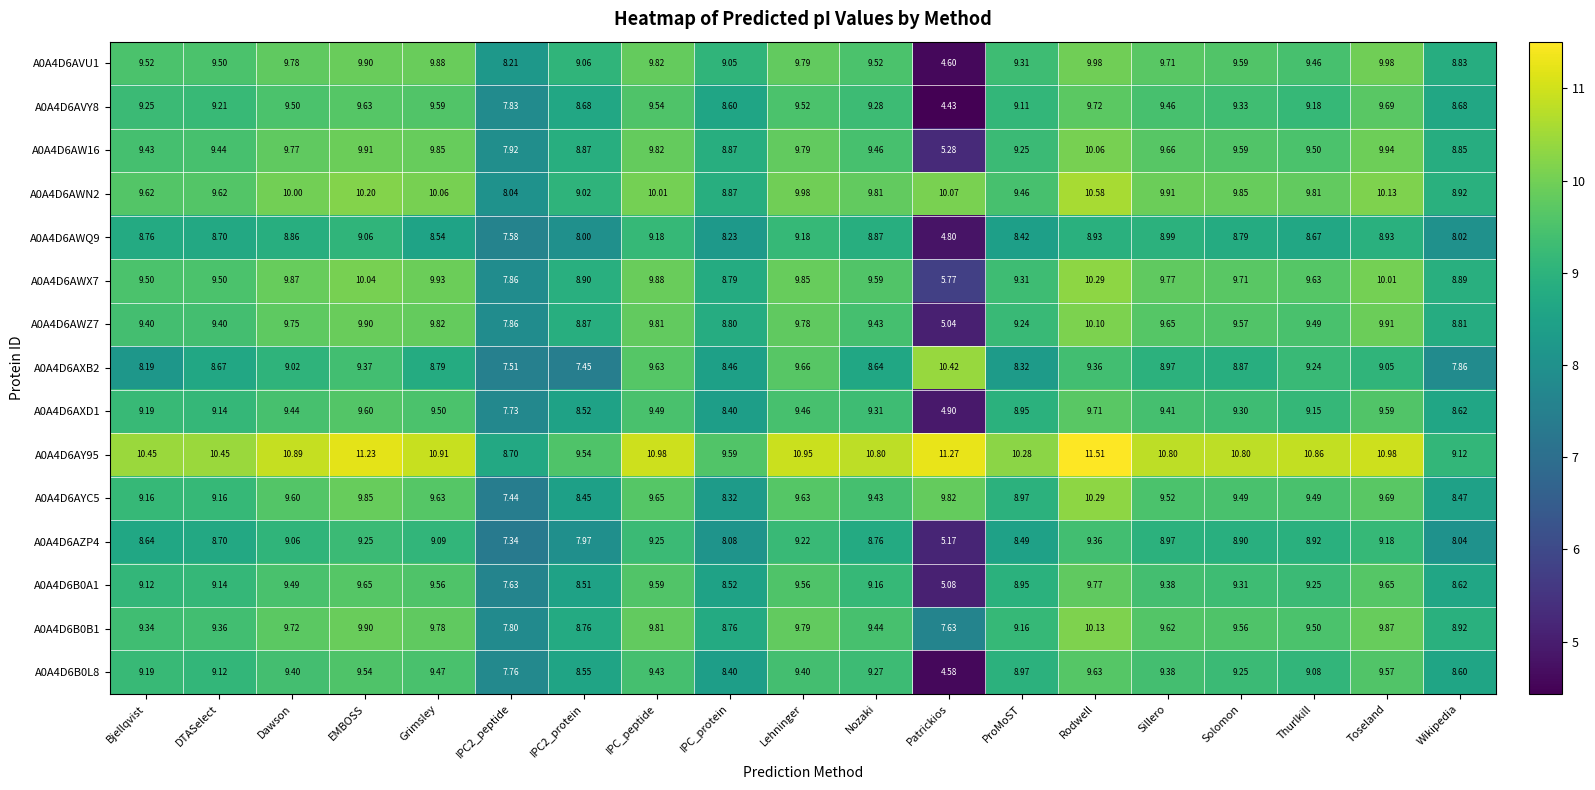

Is the value of A0A4D6AXD1 at Toseland greater than the value of A0A4D6AYC5 at IPC_peptide?

No